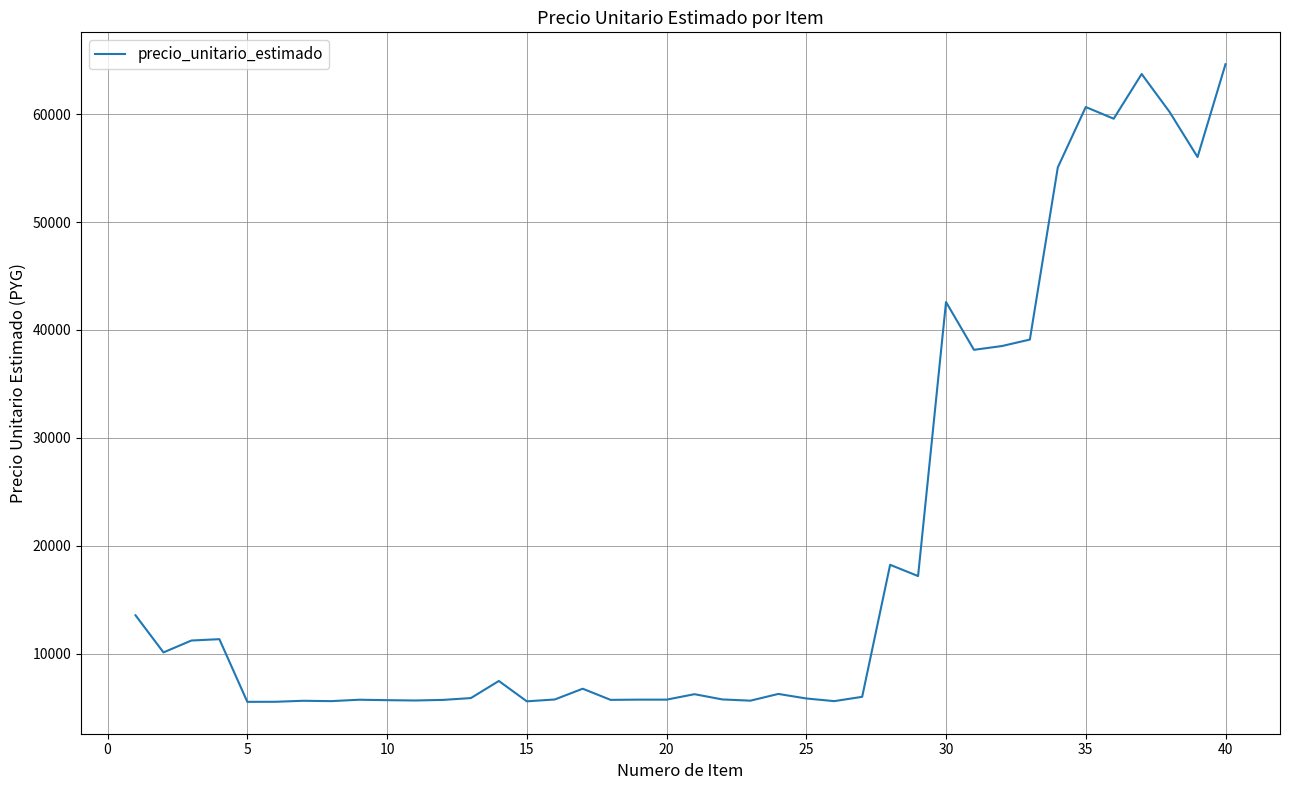

What is the greatest value displayed?

64637